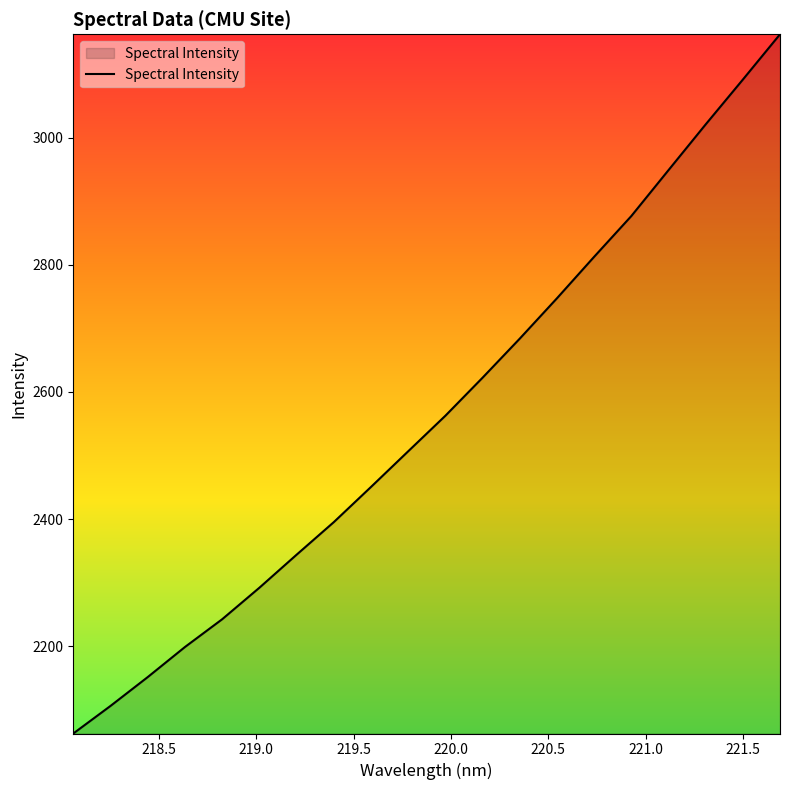

Does the chart display data point markers on the line(s)?

No